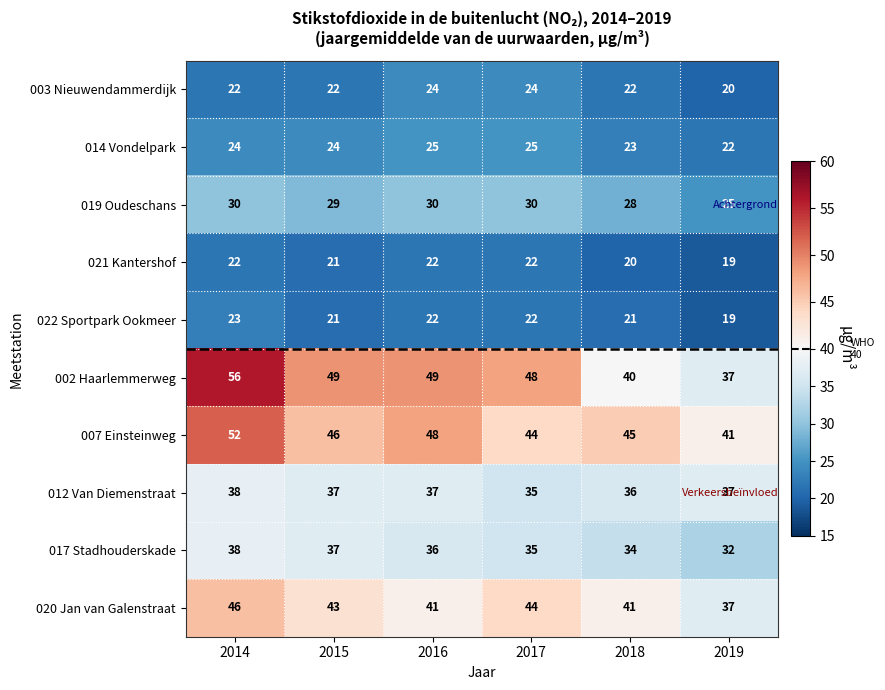

Which series has the largest total across all categories?

002 Haarlemmerweg